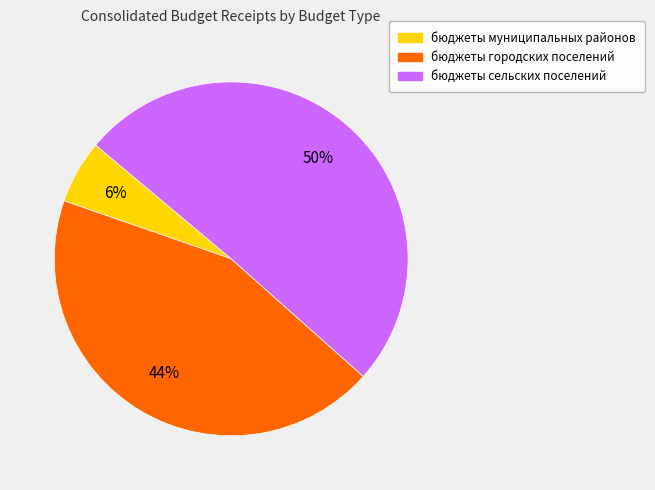

Which slice is the largest?

бюджеты сельских поселений